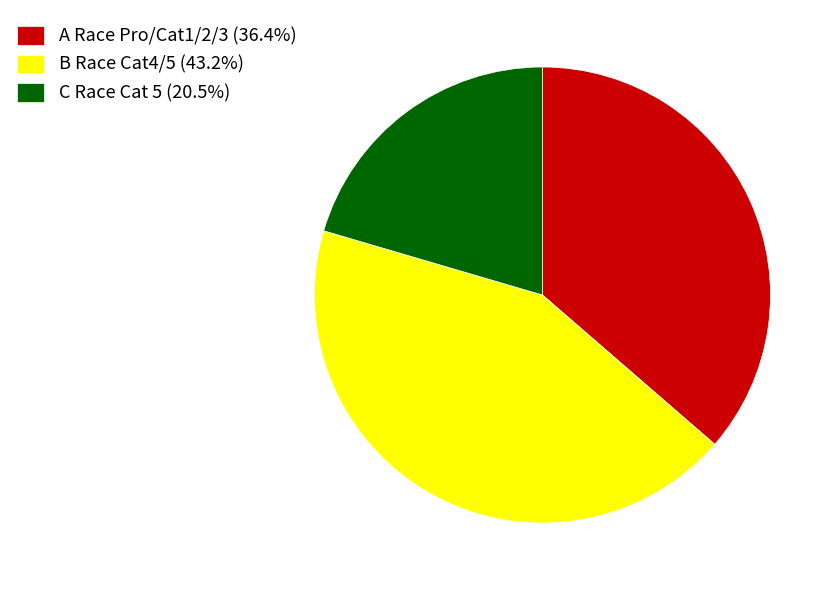

Rank the categories by value from lowest to highest.

C Race Cat 5, A Race Pro/Cat1/2/3, B Race Cat4/5